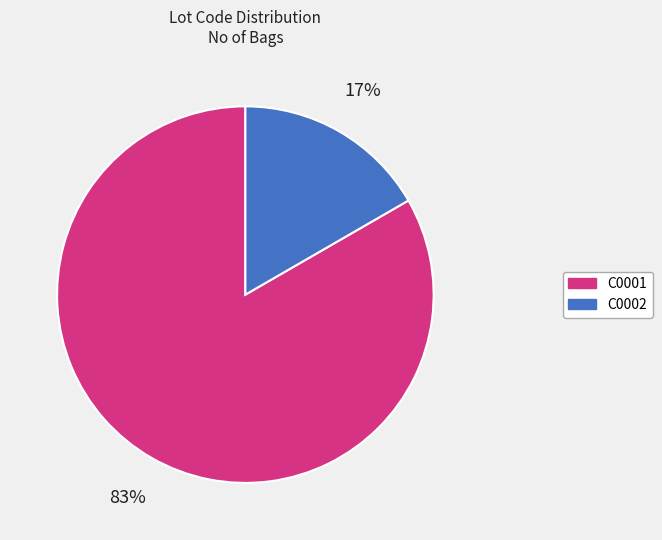

Which slice represents more than half of the pie?

C0001